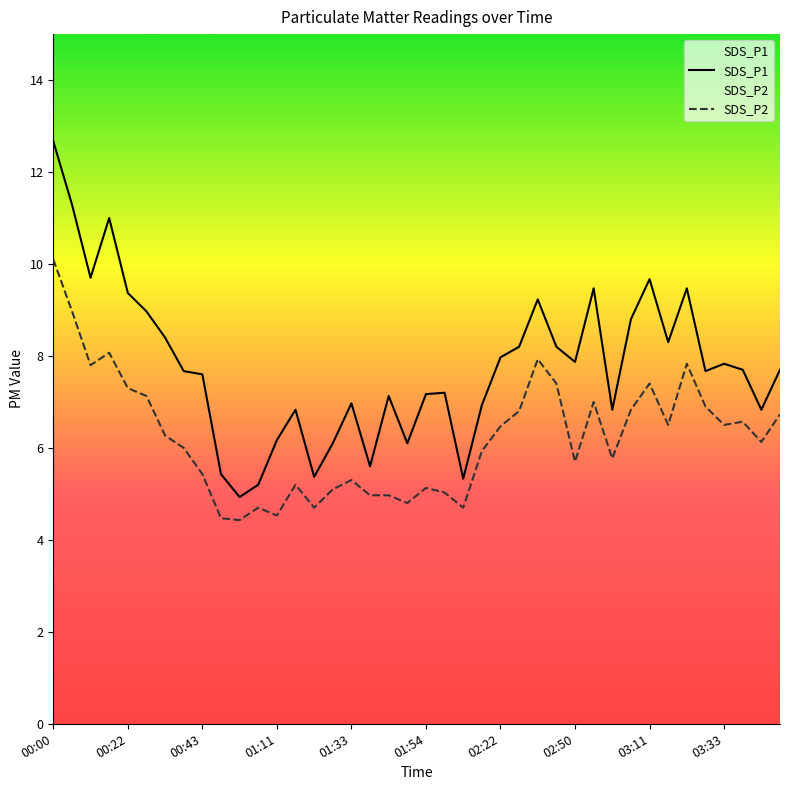

What is the total value across all series at 03:11?

17.1